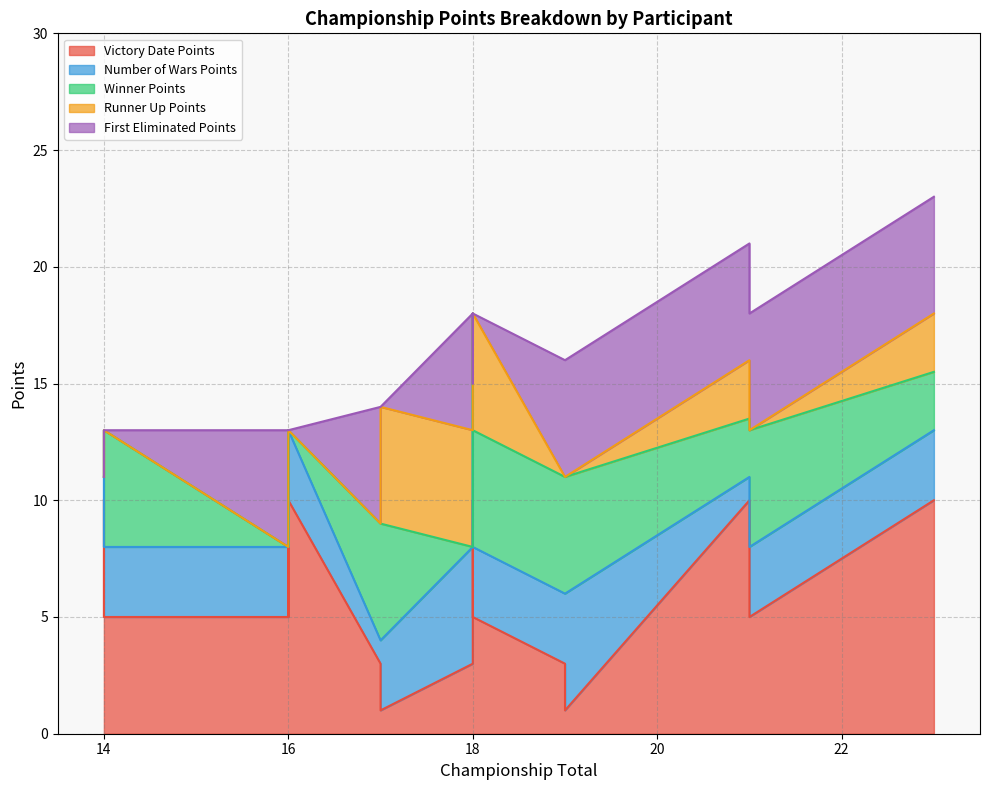

True or false: Number of Wars Points has more than 0 points higher than both neighbors.

False